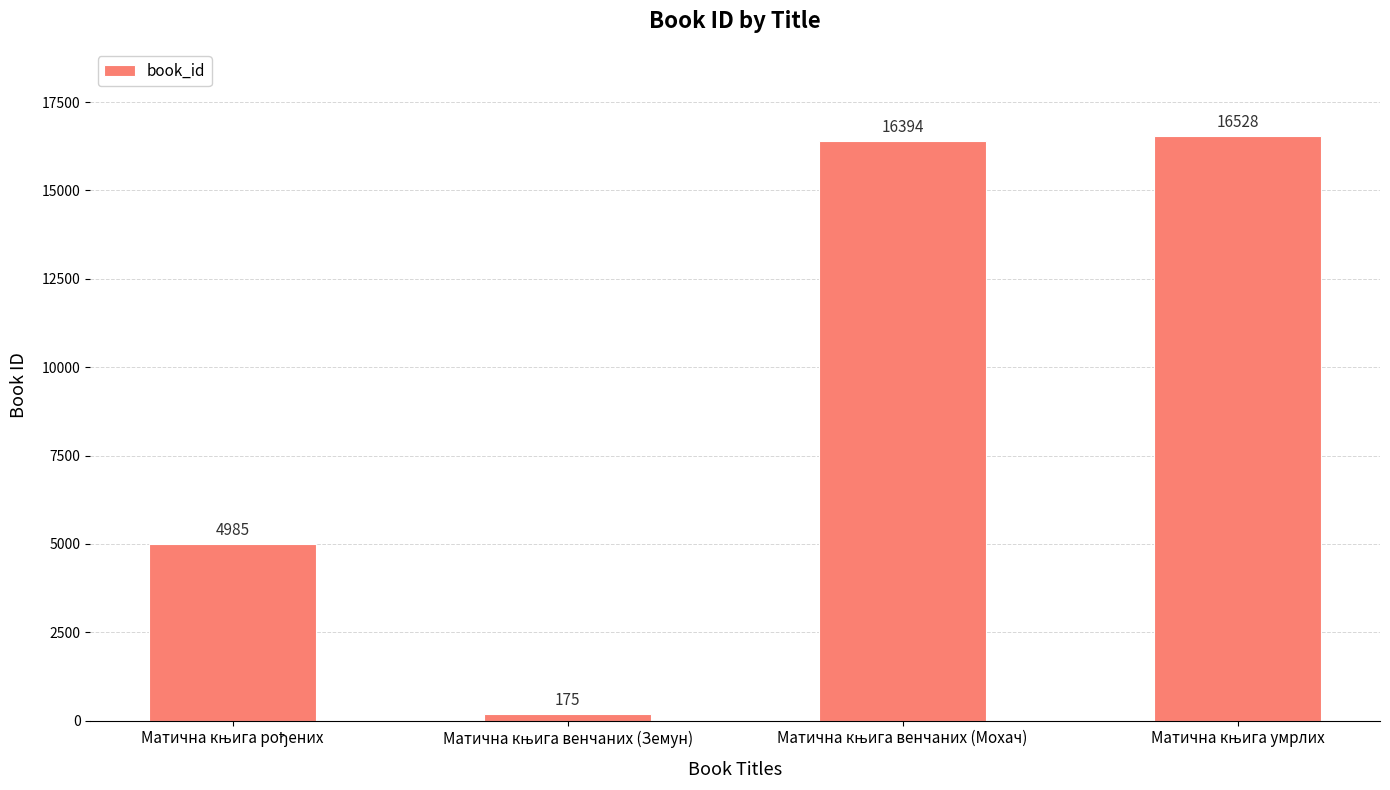

What is the greatest value displayed?

16528